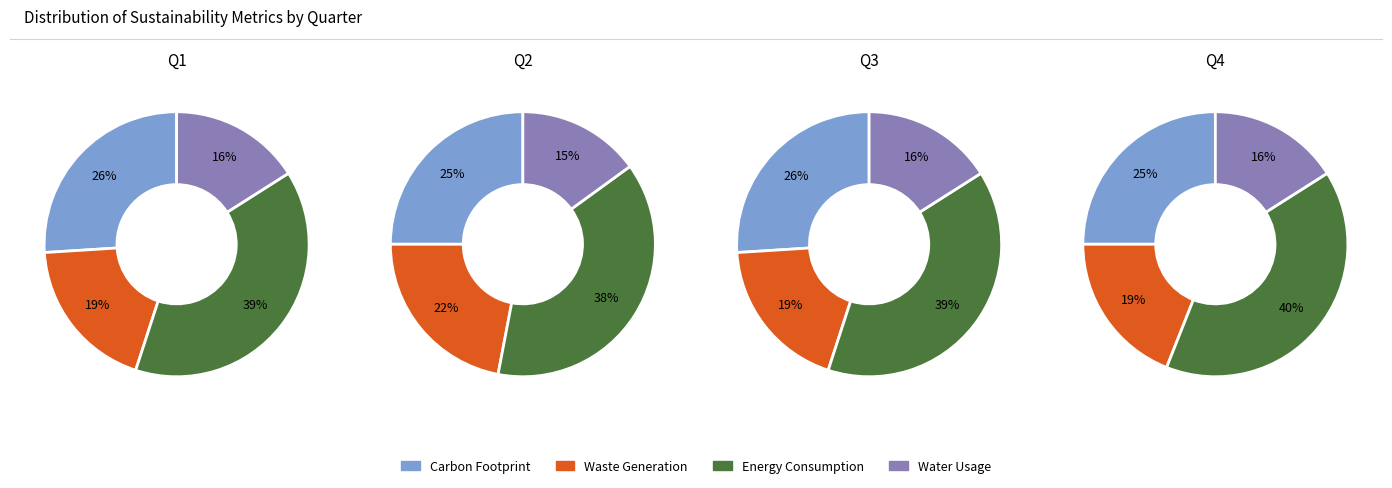

Does 0 represent more than half of the total?

No